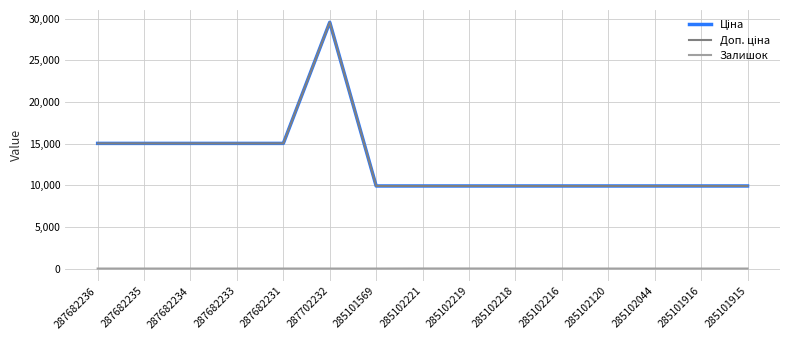

Does the chart display data point markers on the line(s)?

No